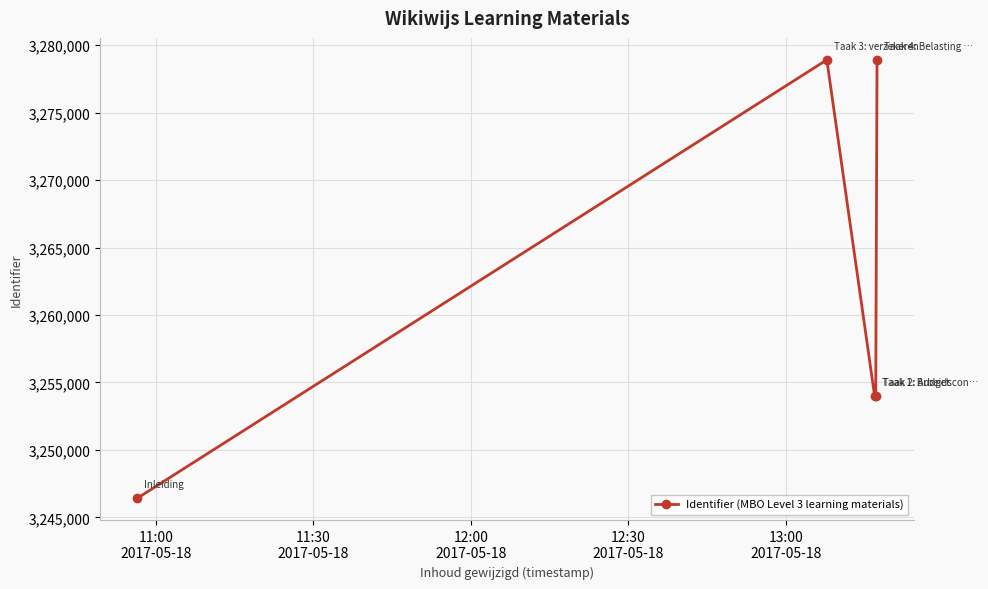

What is the value of the 5th point from the left?

3278918